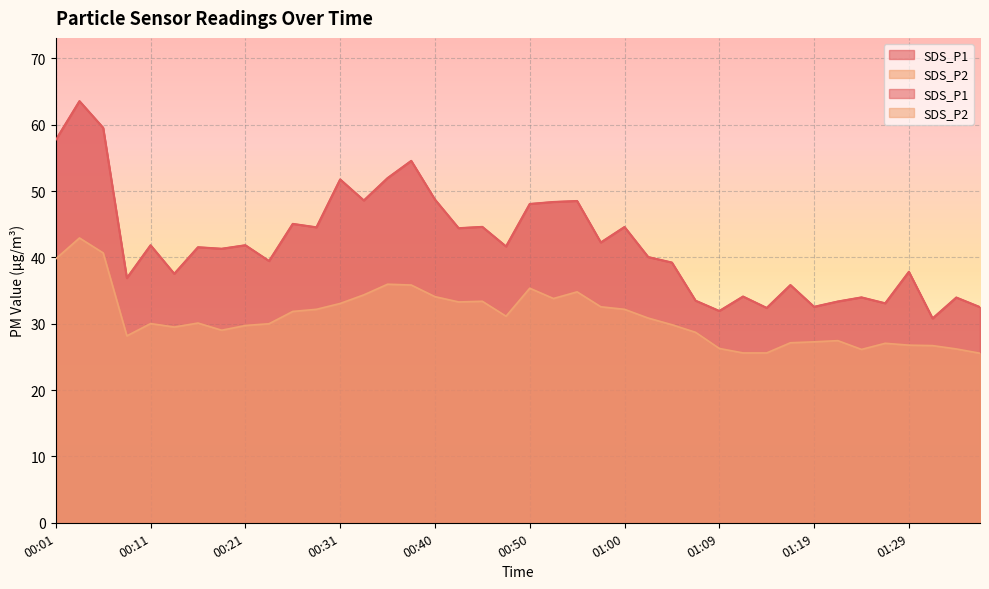

What is the average value of the SDS_P2 series?

31.0